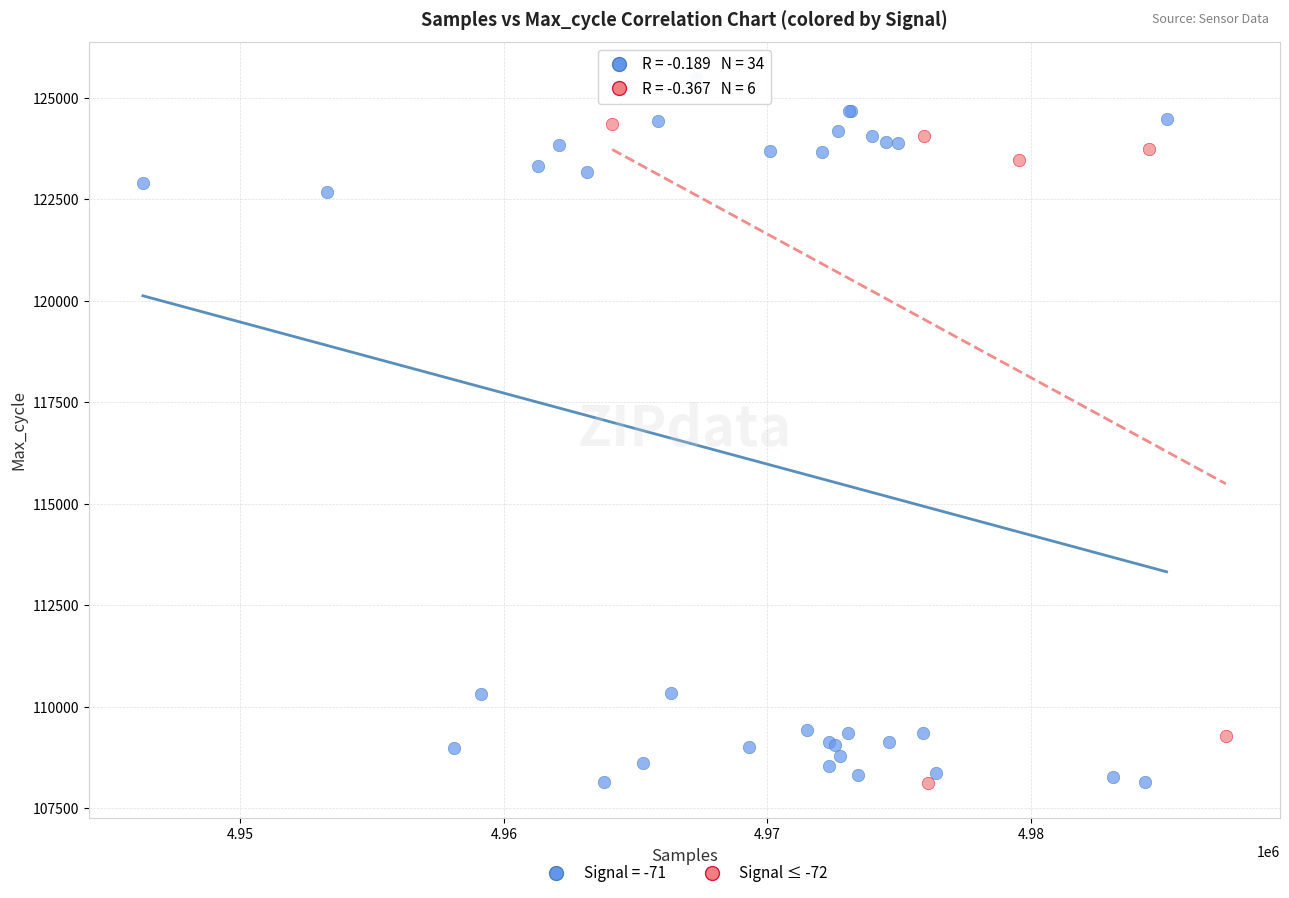

Which series contains the highest Y value?

Signal = -71